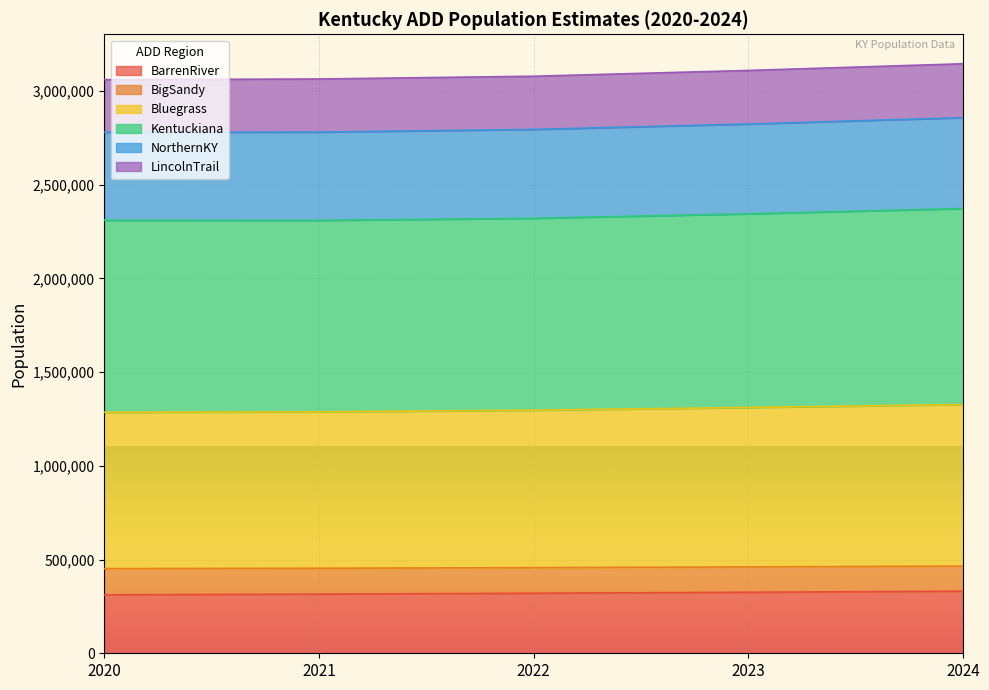

What is the maximum value for BarrenRiver?

331229